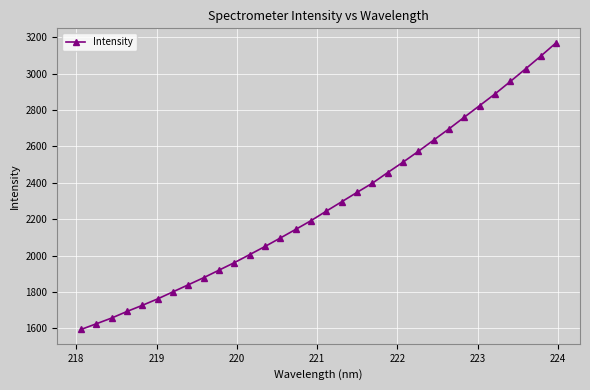

What is the value of the 24th point from the left?

2635.0